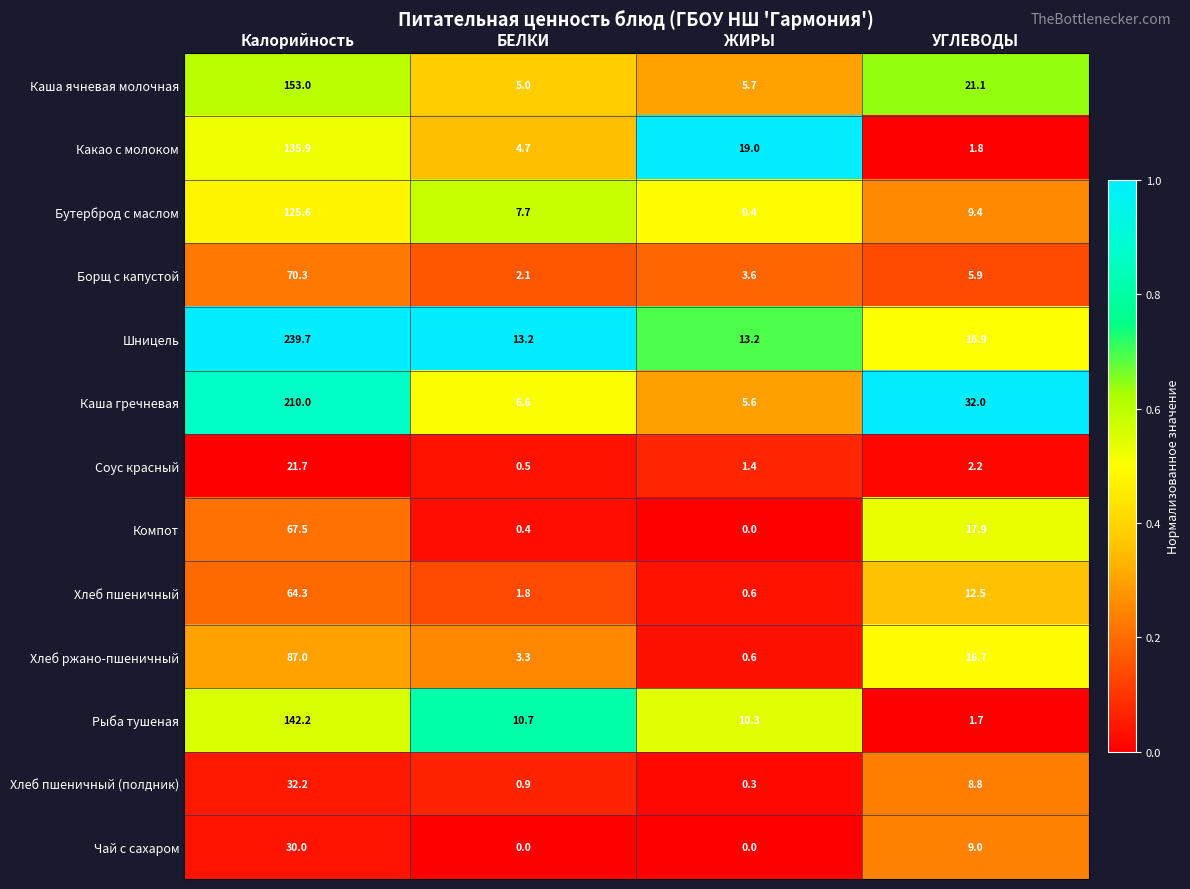

What is the difference between the second highest and second lowest values in the Борщ с капустой series?

2.3